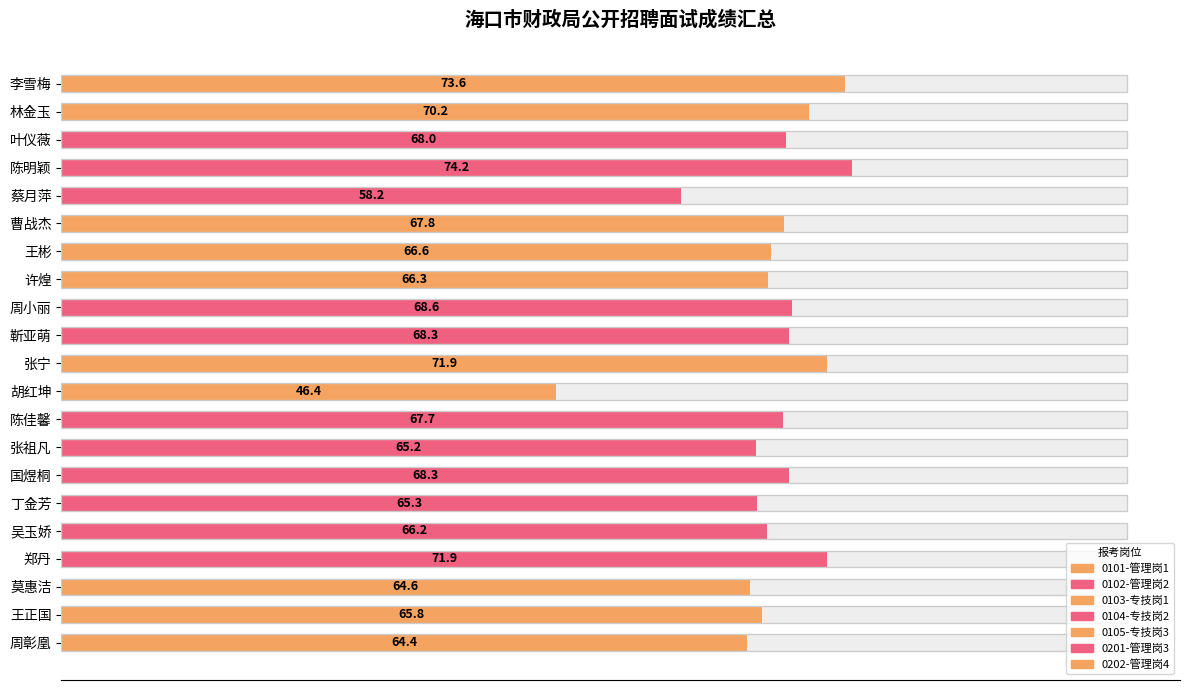

Are the bars horizontal?

Yes